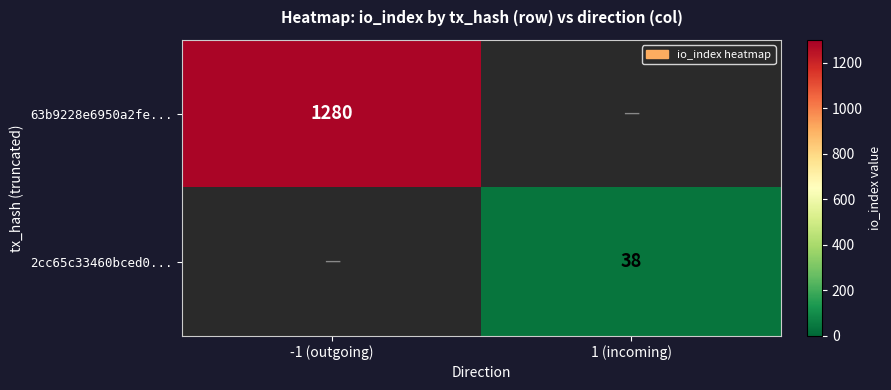

Is it true that 63b9228e6950a2fe... equals 1280 at -1 (outgoing)?

True